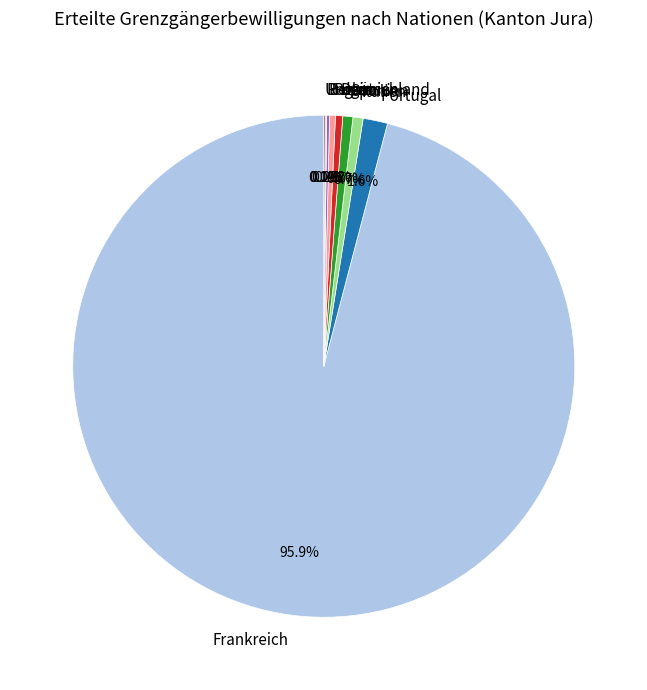

Does Deutschland account for over 50% of the chart?

No